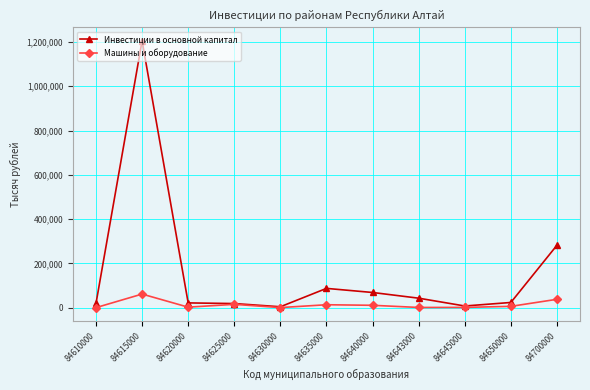

What is the value of the Инвестиции в основной капитал point at the 4th from the left?

18460